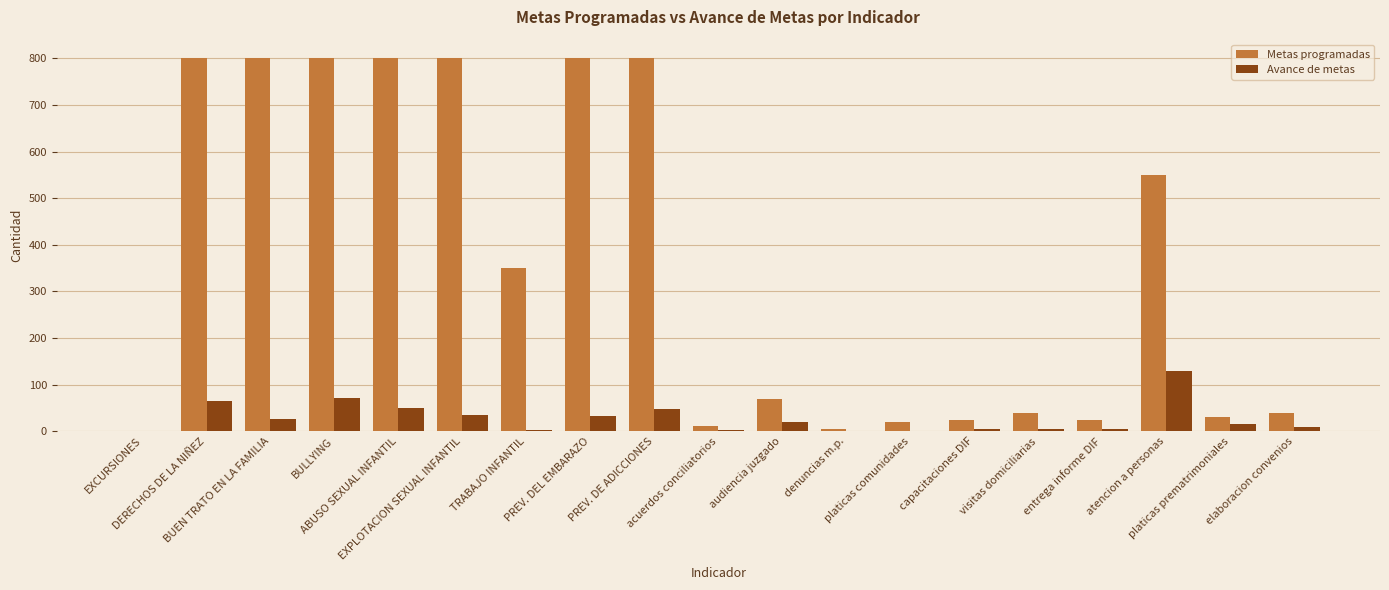

What is the highest value of the Avance de metas series?

129